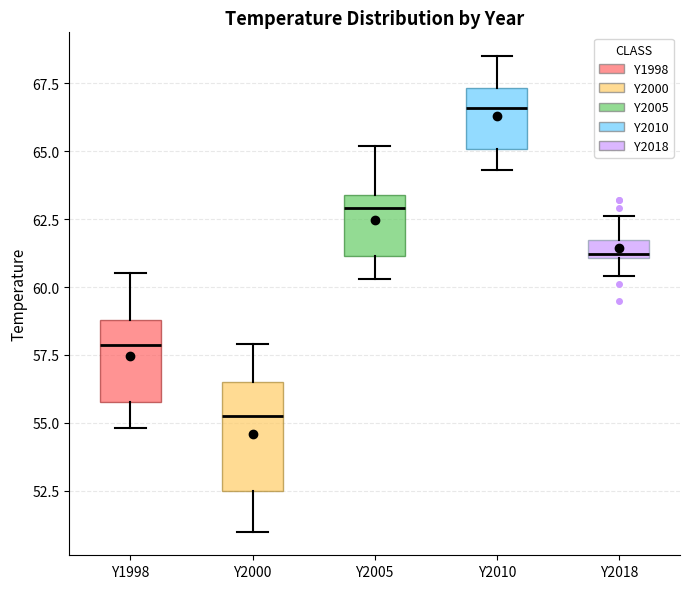

Which box is the tallest, from its lower edge to its upper edge?

Y2000